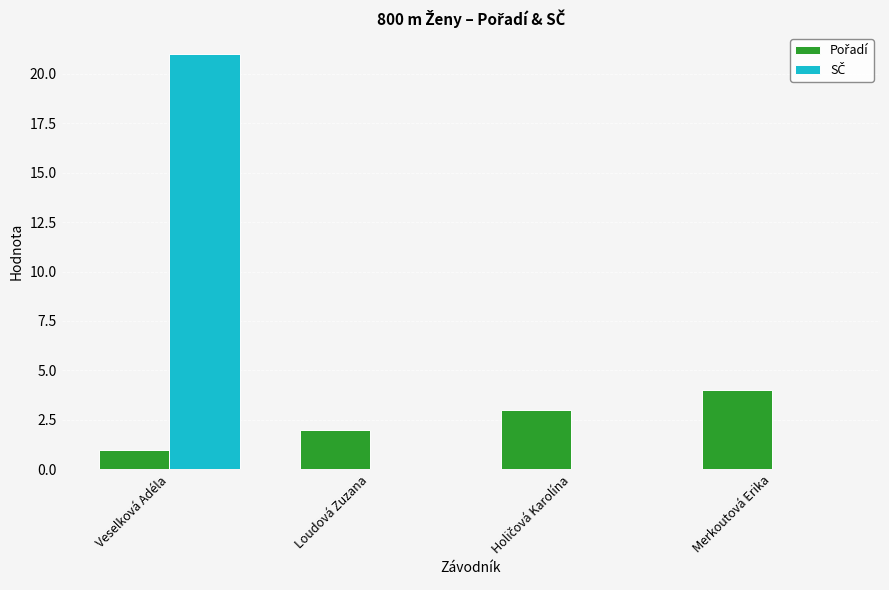

At which category is the sum across all series the highest?

Veselková Adéla